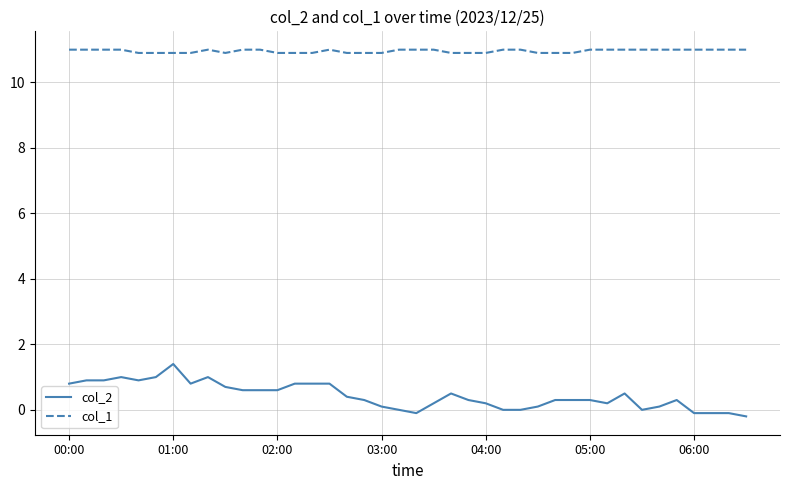

Is this an area chart (filled region under the line)?

No